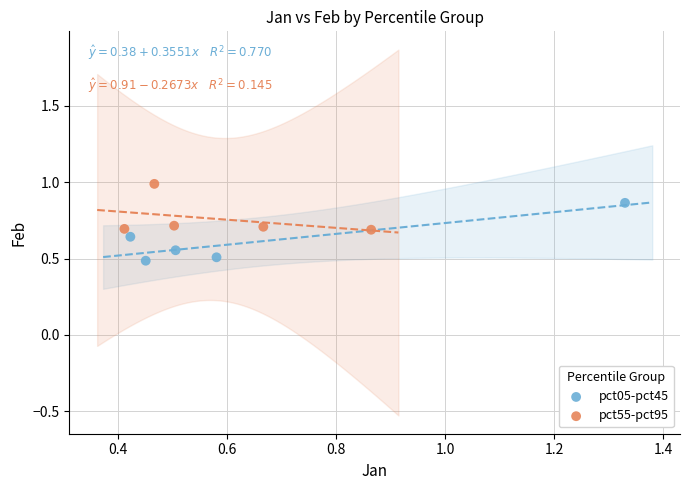

What are all the series names shown in the legend?

pct05-pct45, pct55-pct95